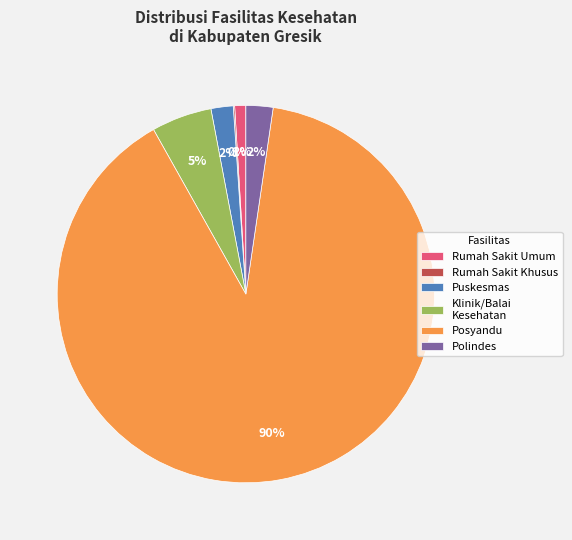

Do Rumah Sakit Umum and Puskesmas together represent more than half of the pie?

No